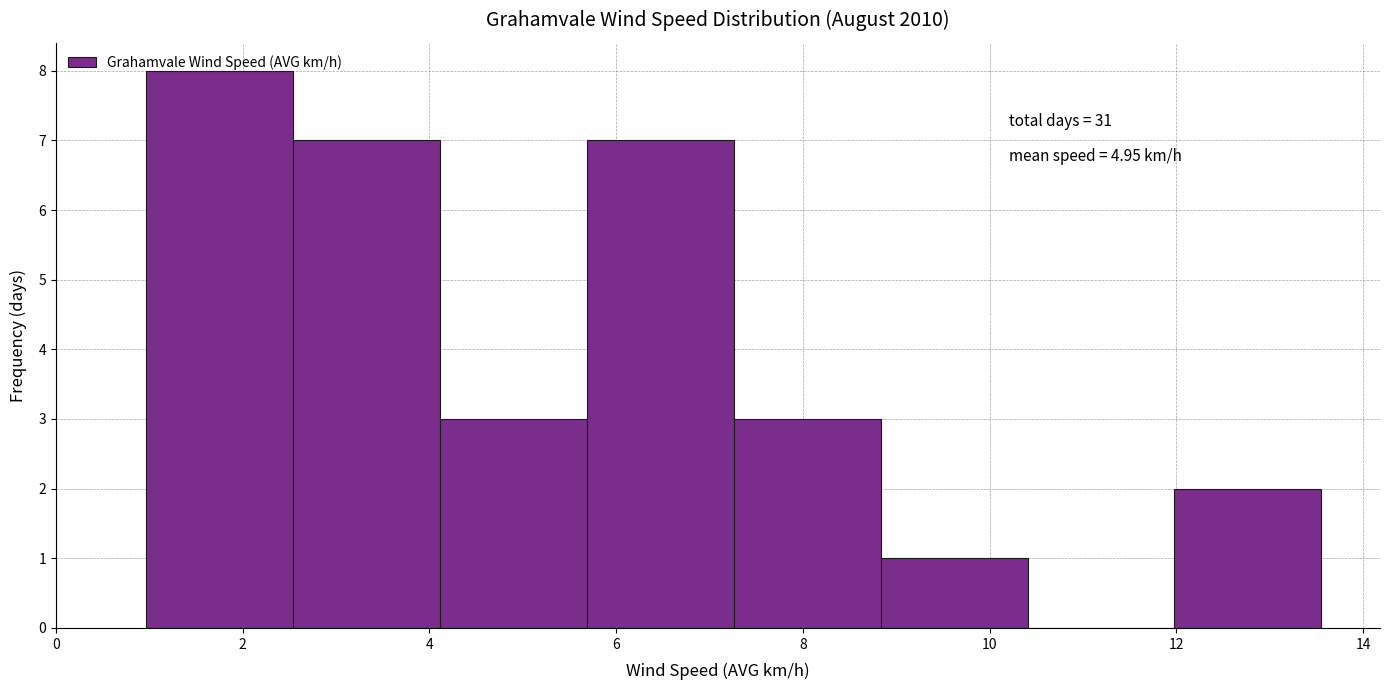

Which range on the x-axis has the tallest bar?

1.0 to 2.6